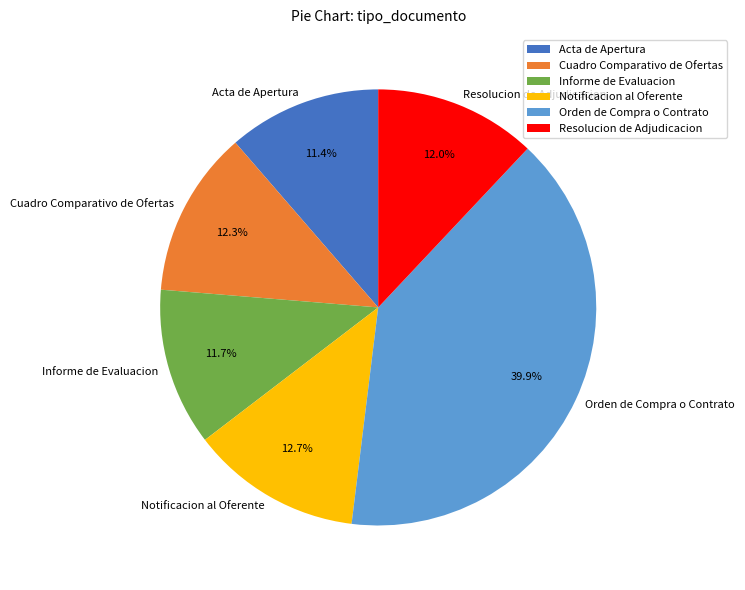

To the nearest percent, what percentage of the pie is Cuadro Comparativo de Ofertas?

12%